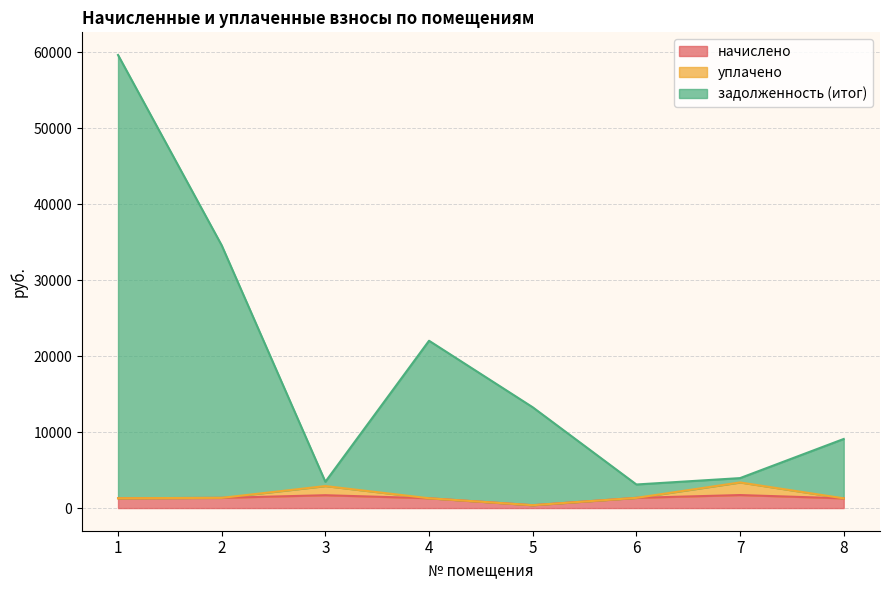

What is the maximum value for начислено?

1713.2